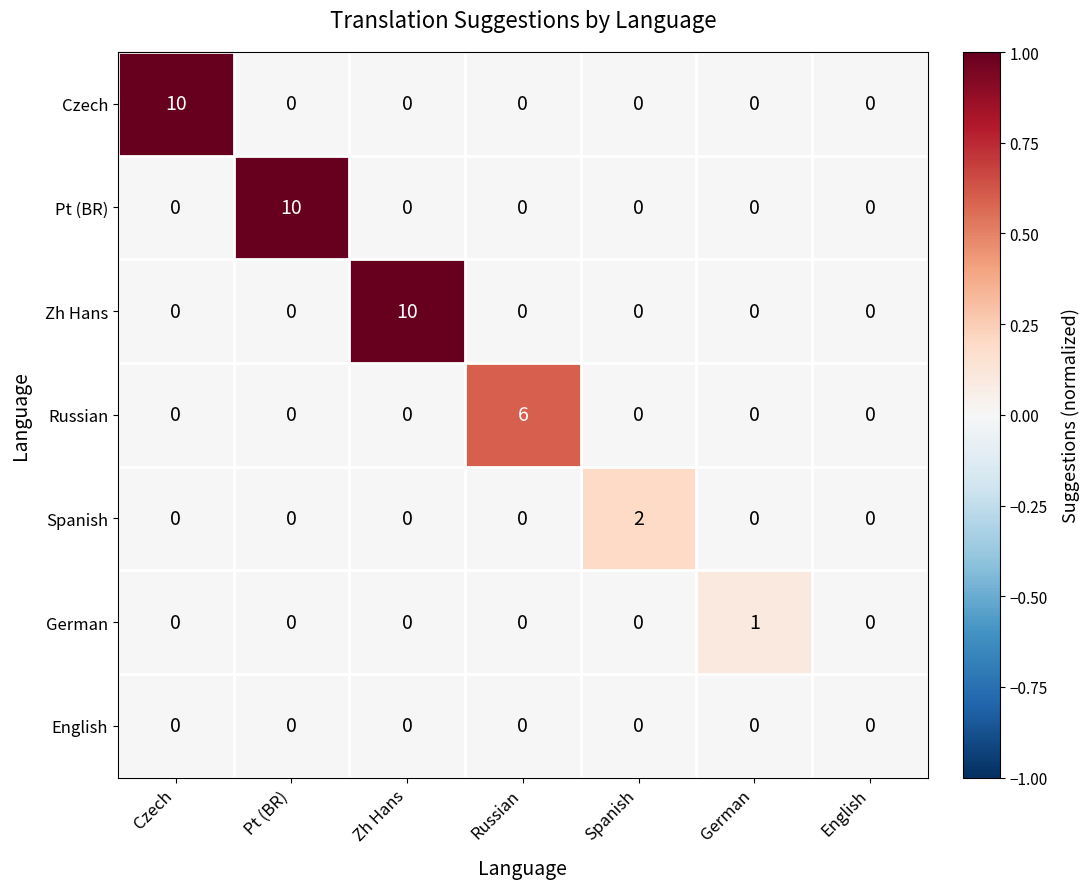

What is the total value across all series at Pt (BR)?

10